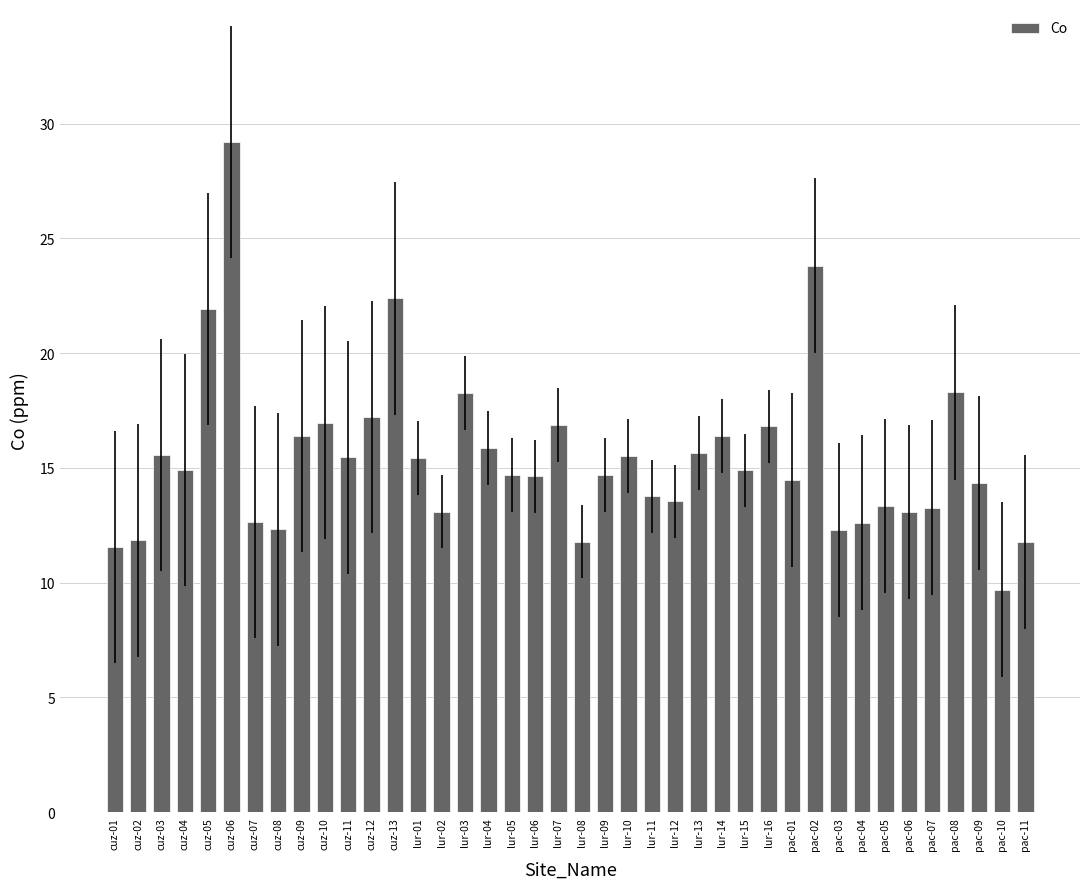

What is the difference between the maximum and minimum values?

19.5